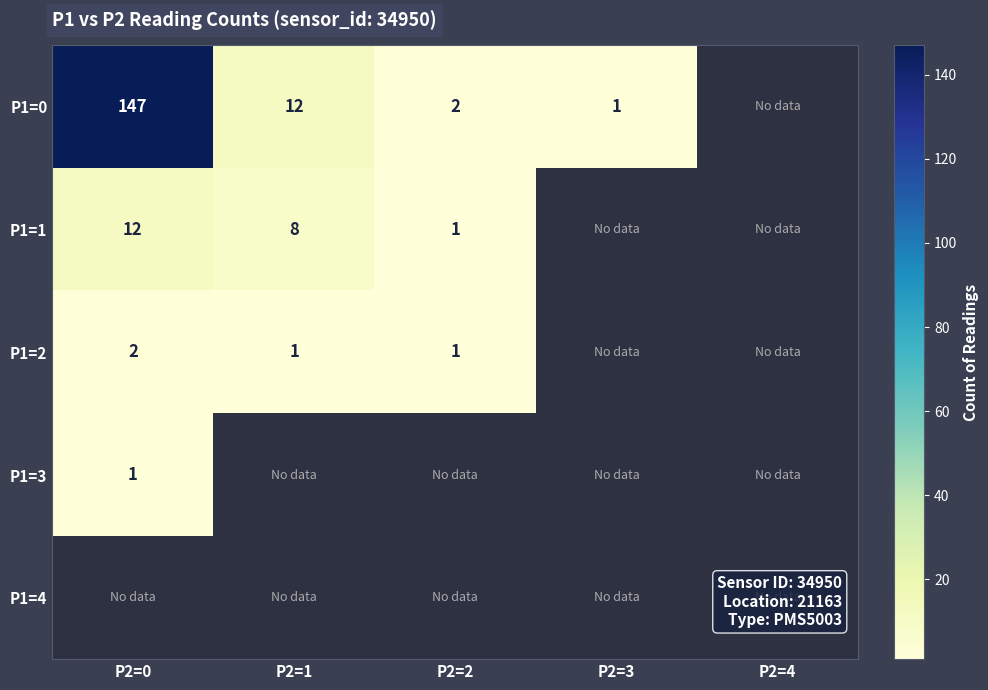

The value of P1=0 at P2=2 is 2. True or false?

True